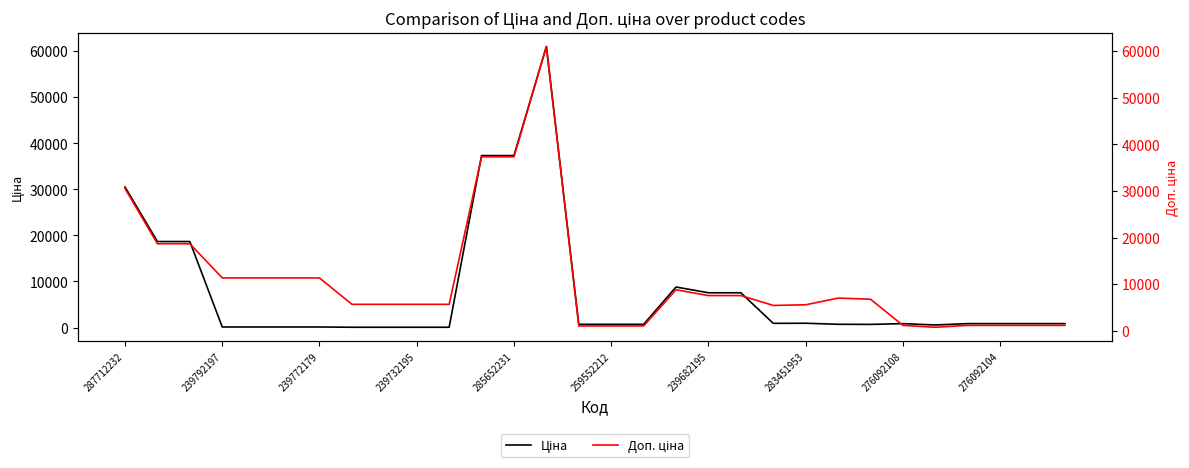

Between 276092108 and 19, which series saw the biggest shift?

Ціна